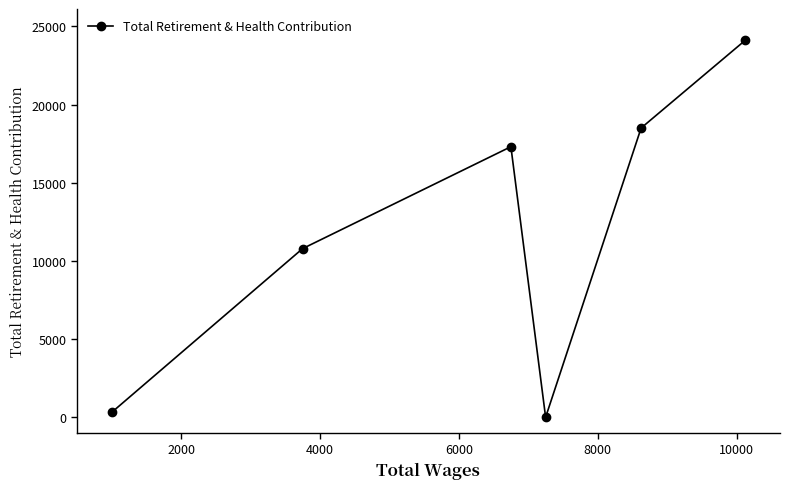

What is the sum of all values?

71027